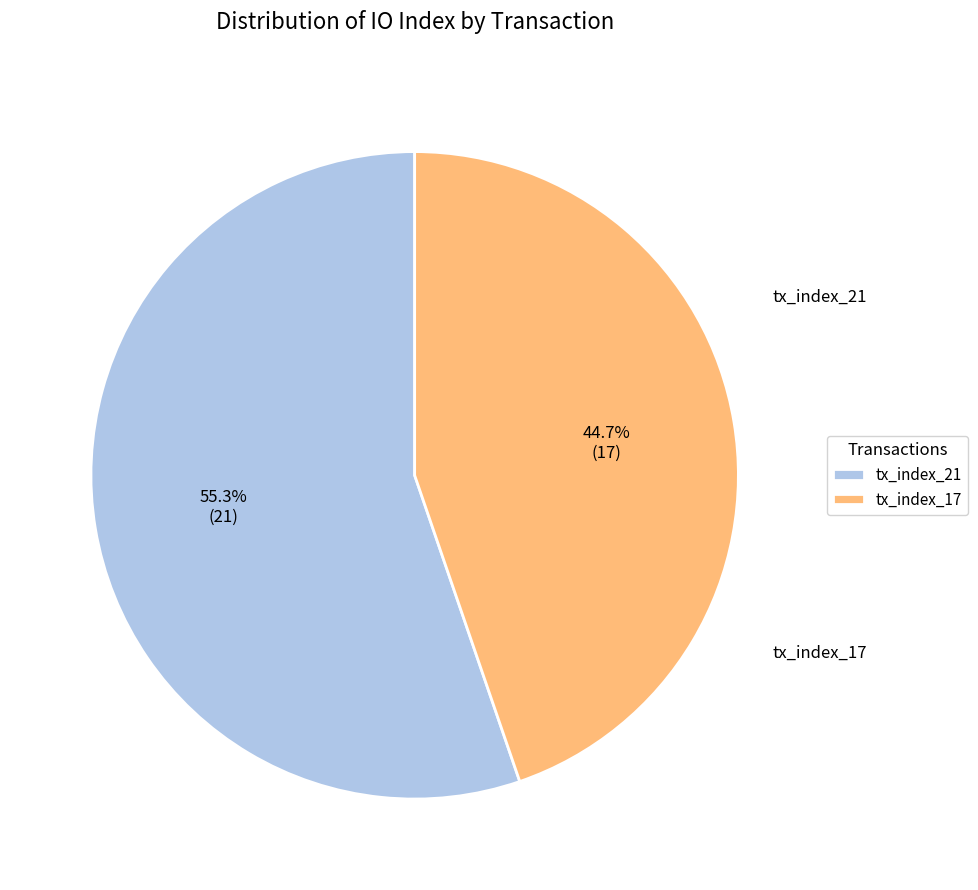

To the nearest percent, what is the difference between the tx_index_21 and tx_index_17 slice percentages?

11%